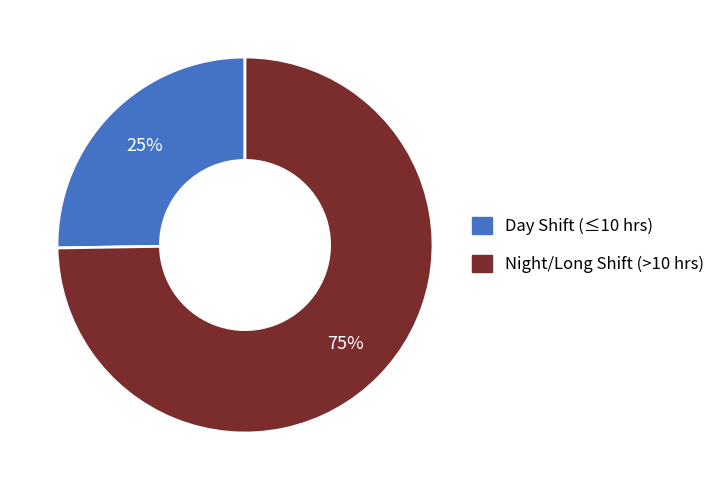

Is there any slice that represents more than half of the pie?

Yes